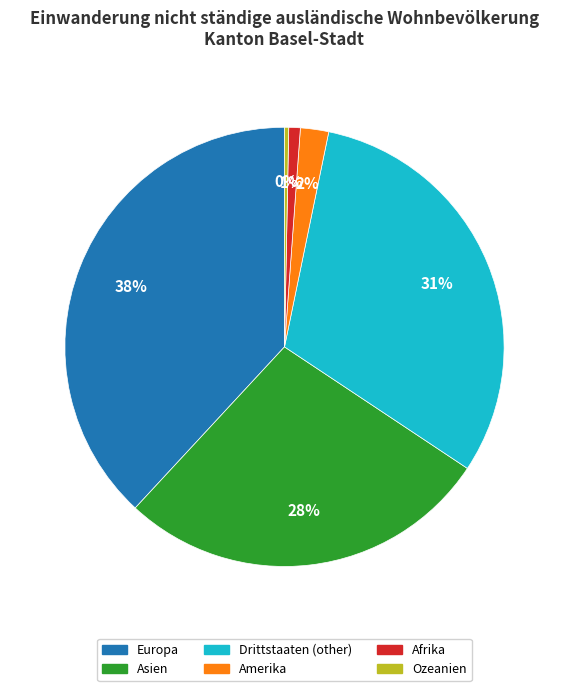

Which category has the smallest portion of the pie?

Ozeanien